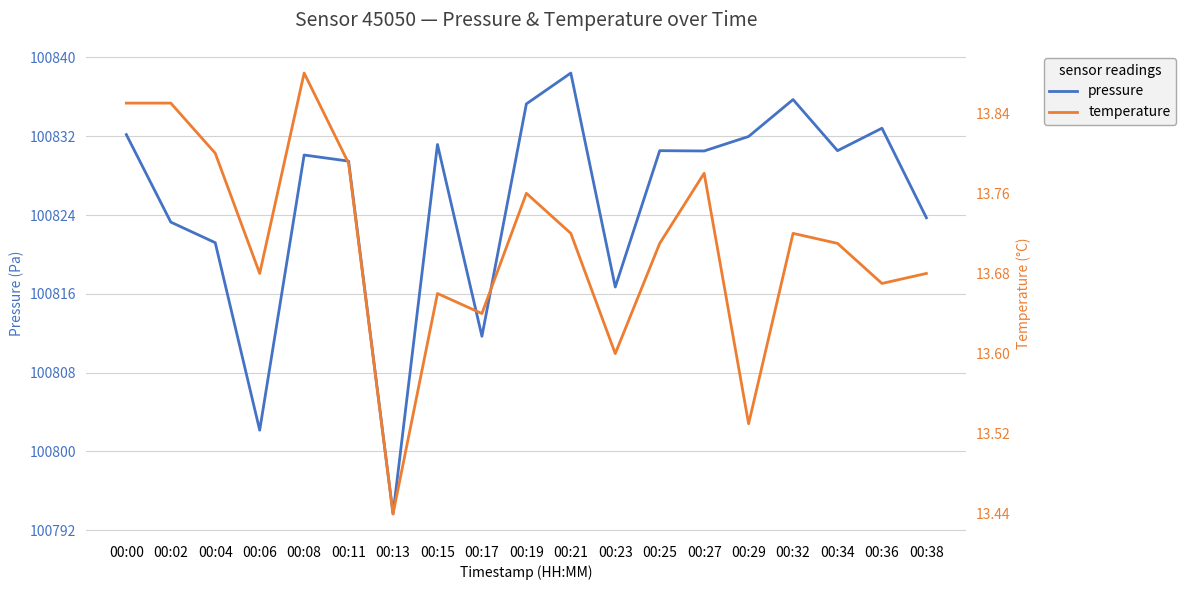

True or false: temperature and pressure intersect in this chart.

False